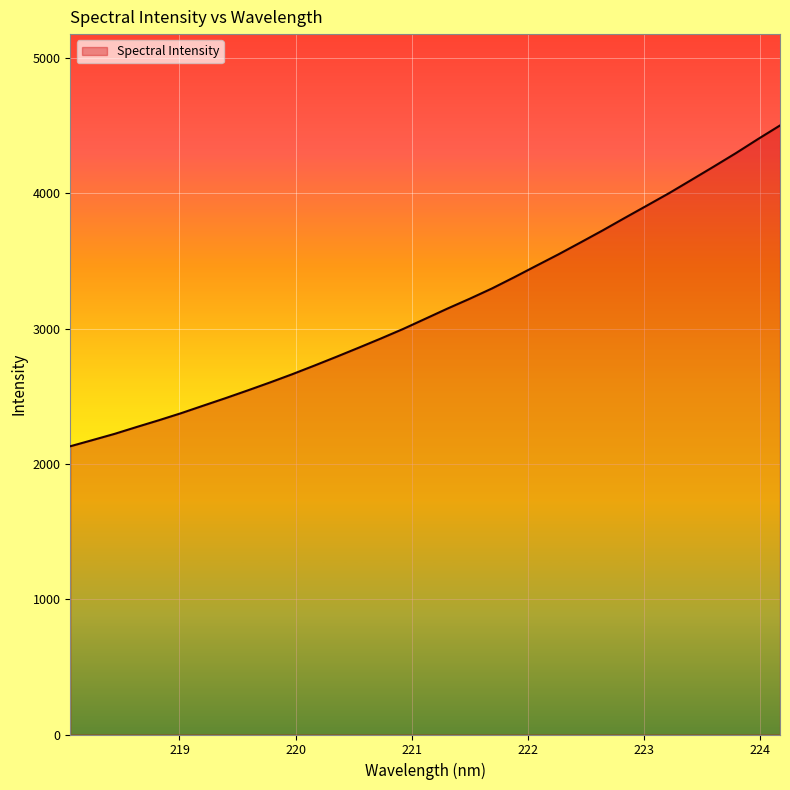

Does the chart display data point markers on the line(s)?

No